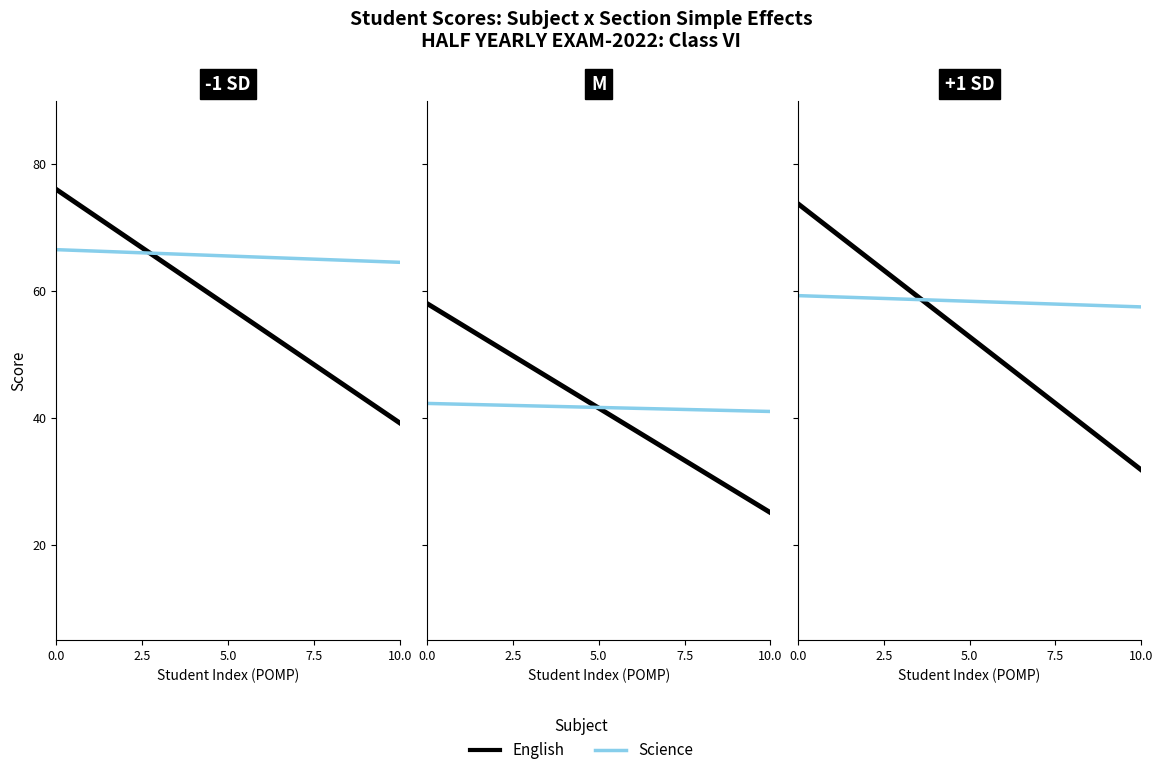

How many series are shown in this chart?

2